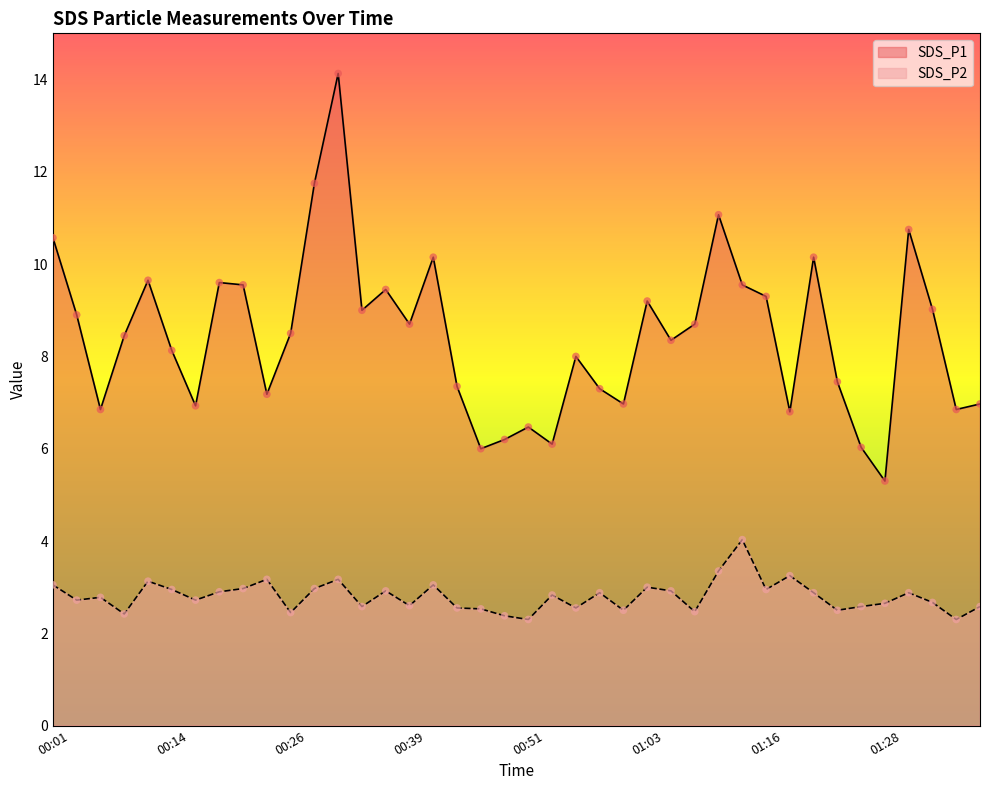

Which series has the largest total across all categories?

SDS_P1